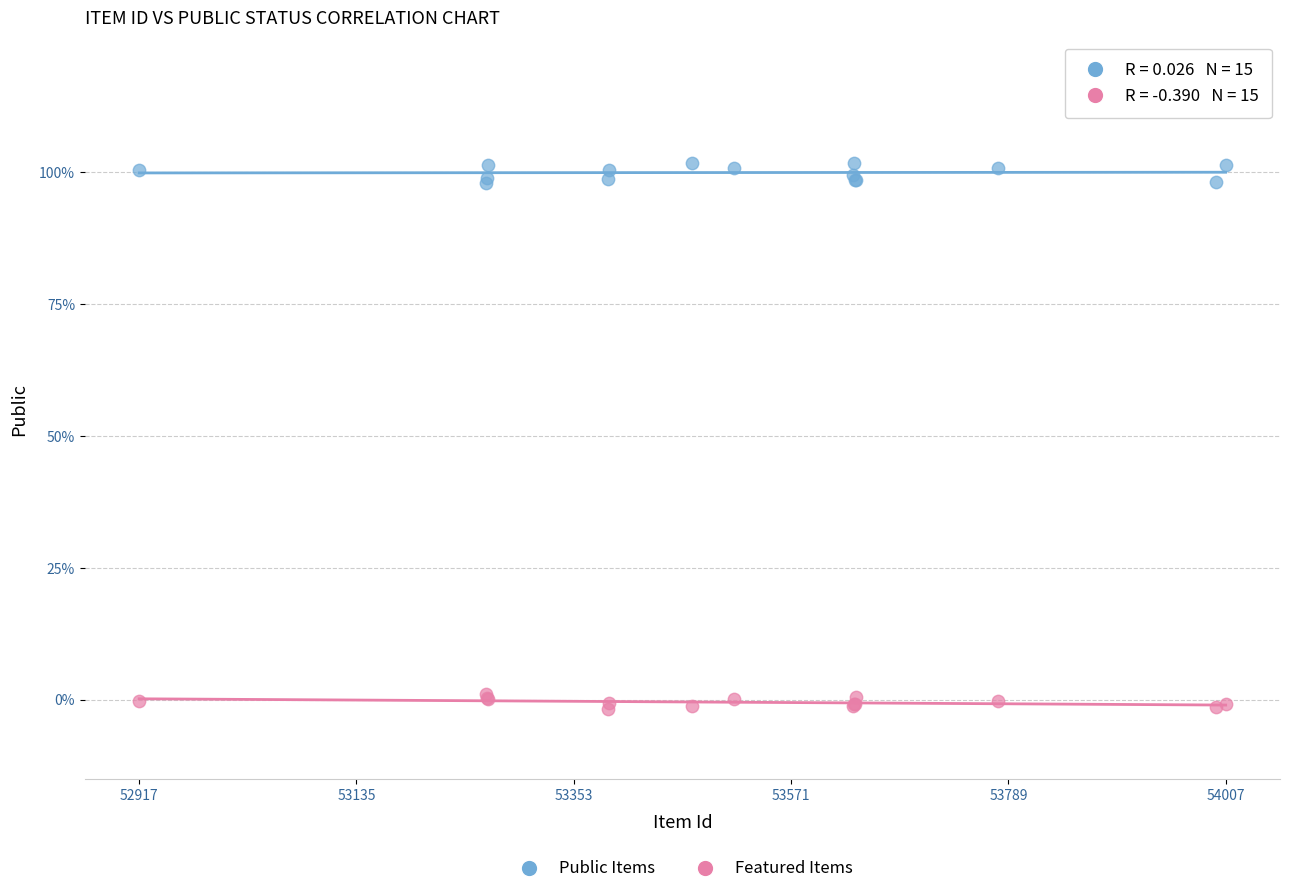

Which series has the largest Y range (max minus min)?

Public Items